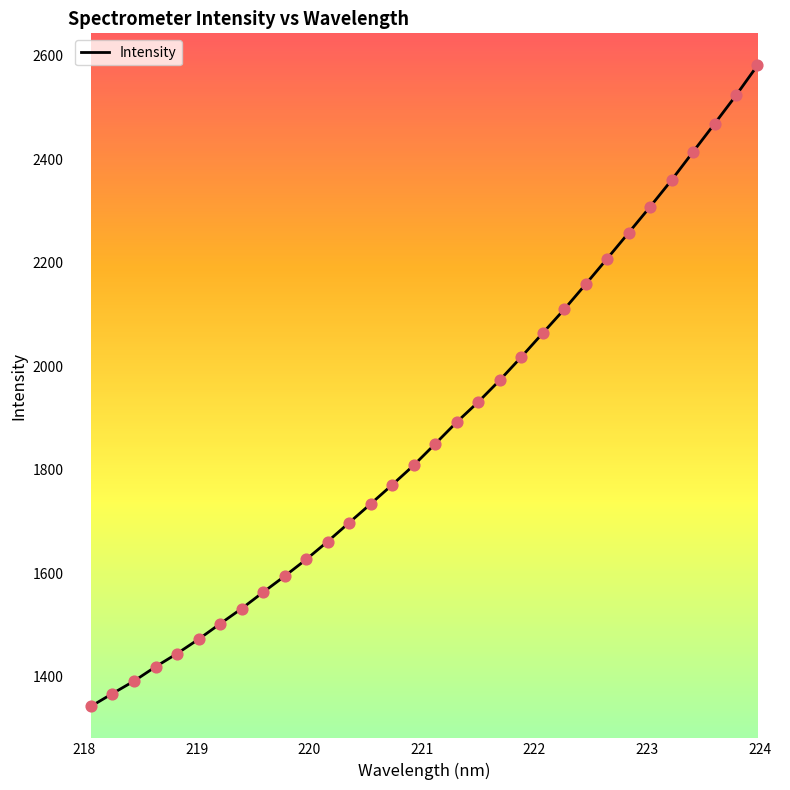

What is the smallest value displayed?

1342.3